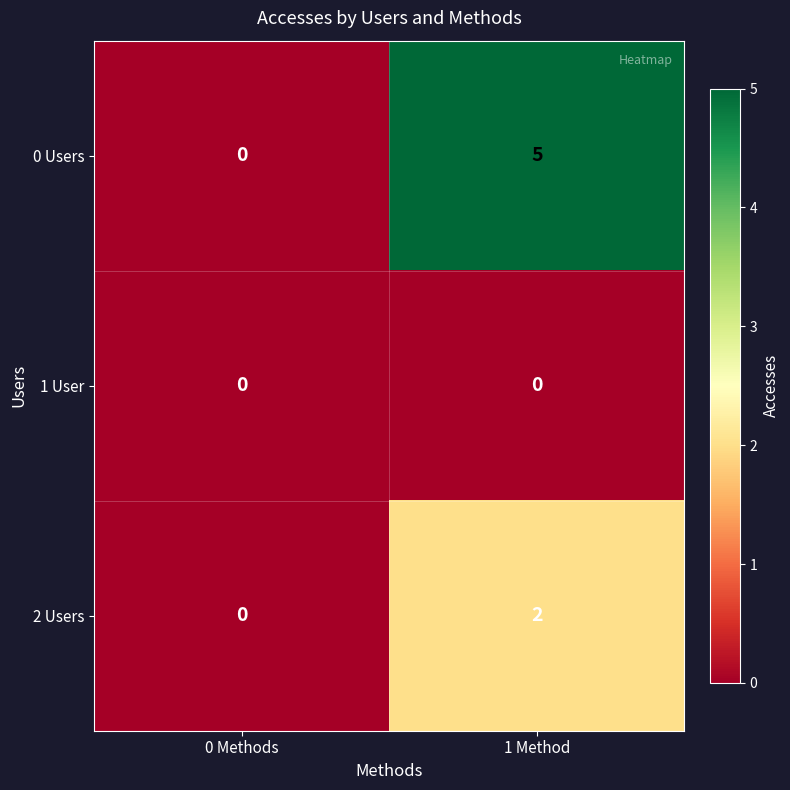

The value of 2 Users at 0 Methods is 1. True or false?

False